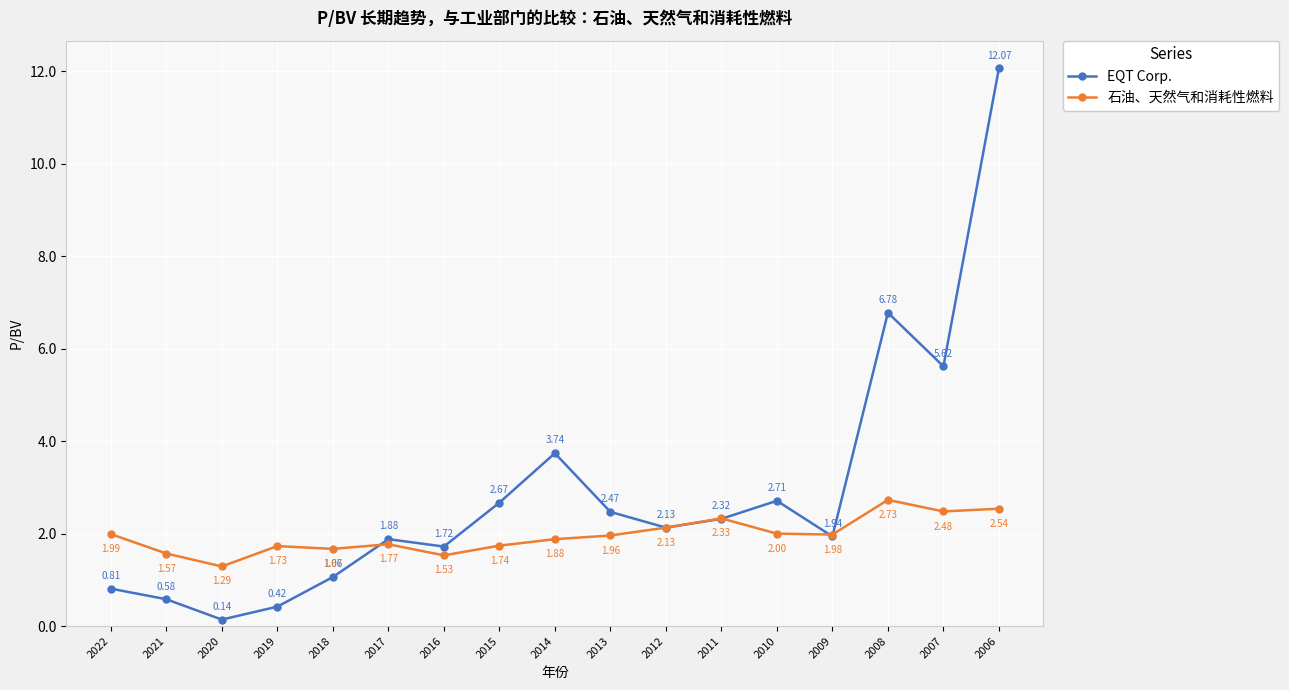

Between 2021 and 2018, which series saw the biggest shift?

EQT Corp.